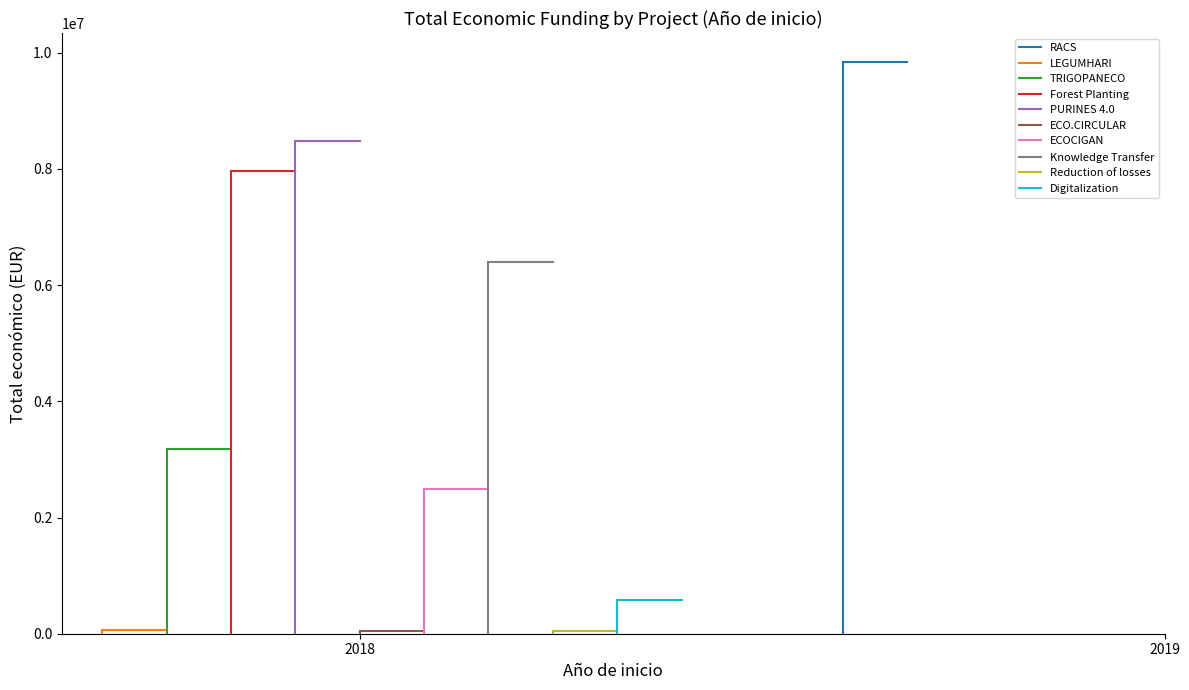

Where is the first local minimum?

2018